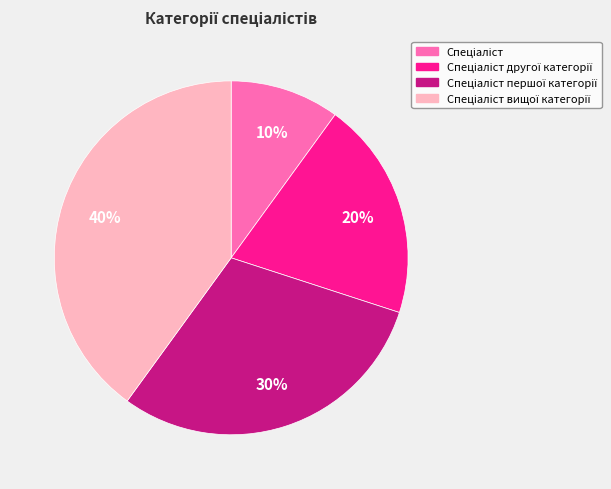

Count the number of slices in the pie.

4